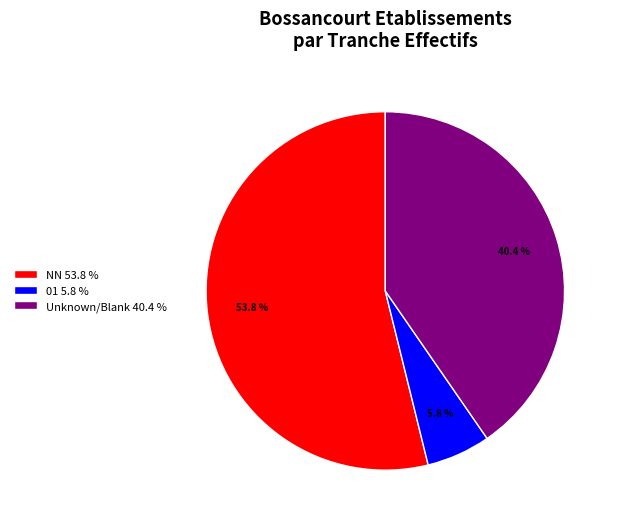

Which has a higher value, 01 5.8 % or Unknown/Blank 40.4 %?

Unknown/Blank 40.4 %